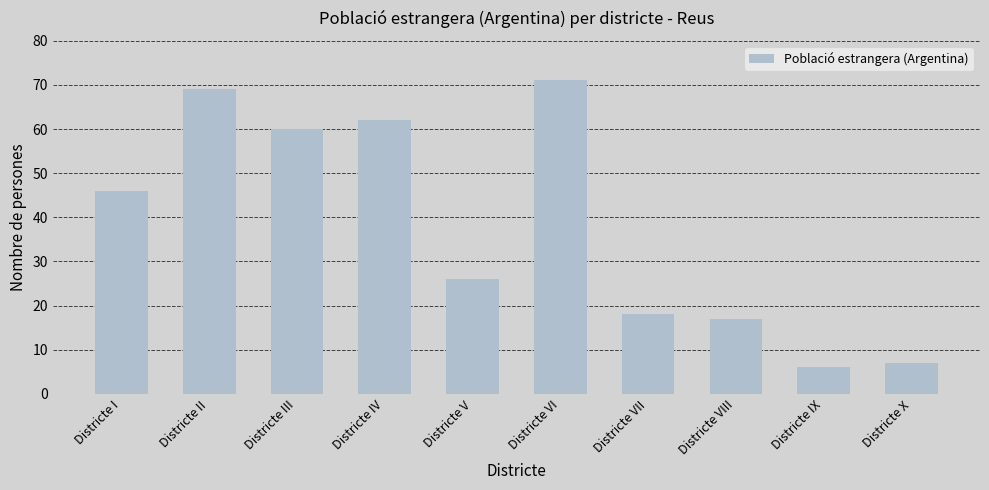

List the labels in order of value, smallest first.

Districte IX, Districte X, Districte VIII, Districte VII, Districte V, Districte I, Districte III, Districte IV, Districte II, Districte VI